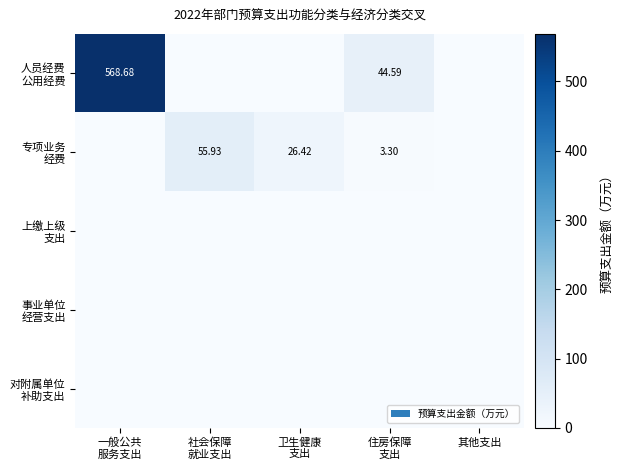

What is the total value across all series at 一般公共
服务支出?

568.7